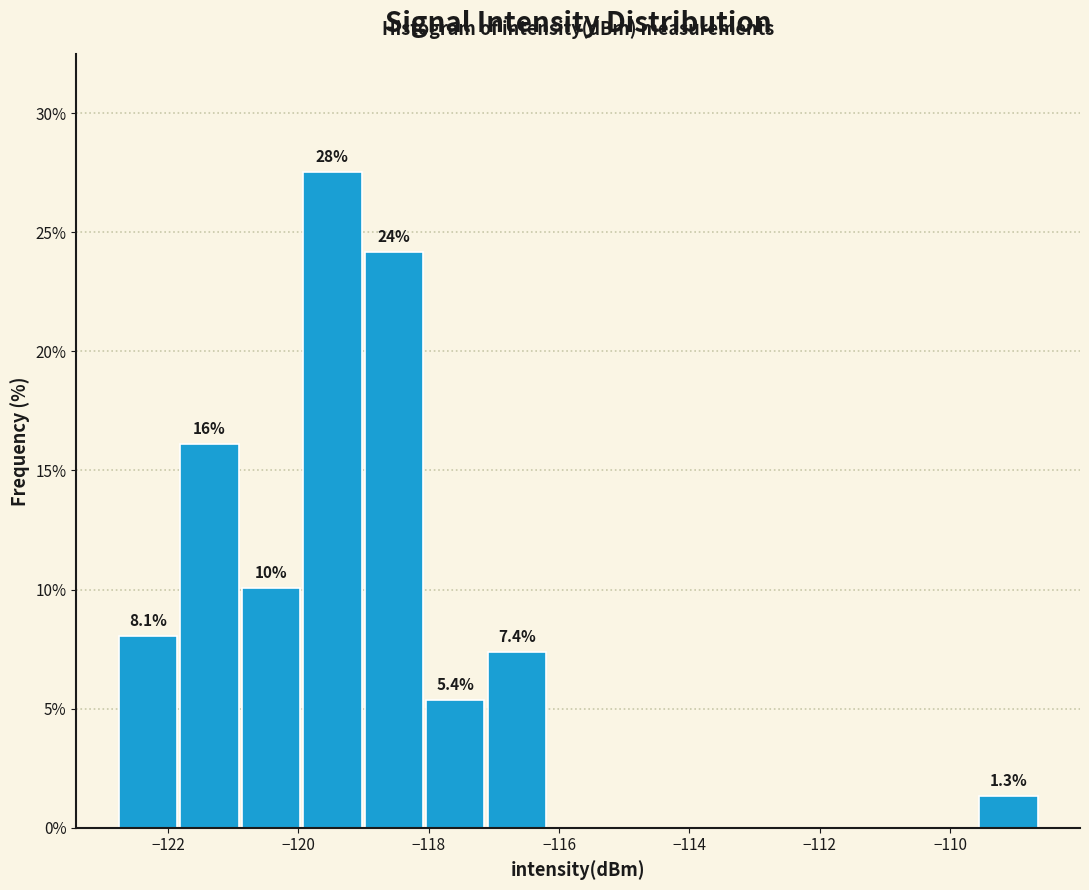

Which range on the x-axis has the tallest bar?

-120.0 to -119.0